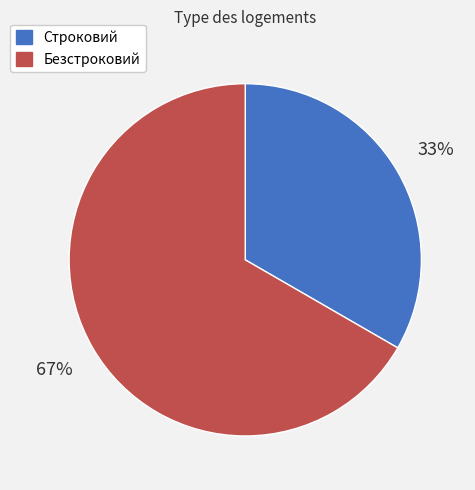

Combined, do Безстроковий and Строковий account for over 50%?

Yes